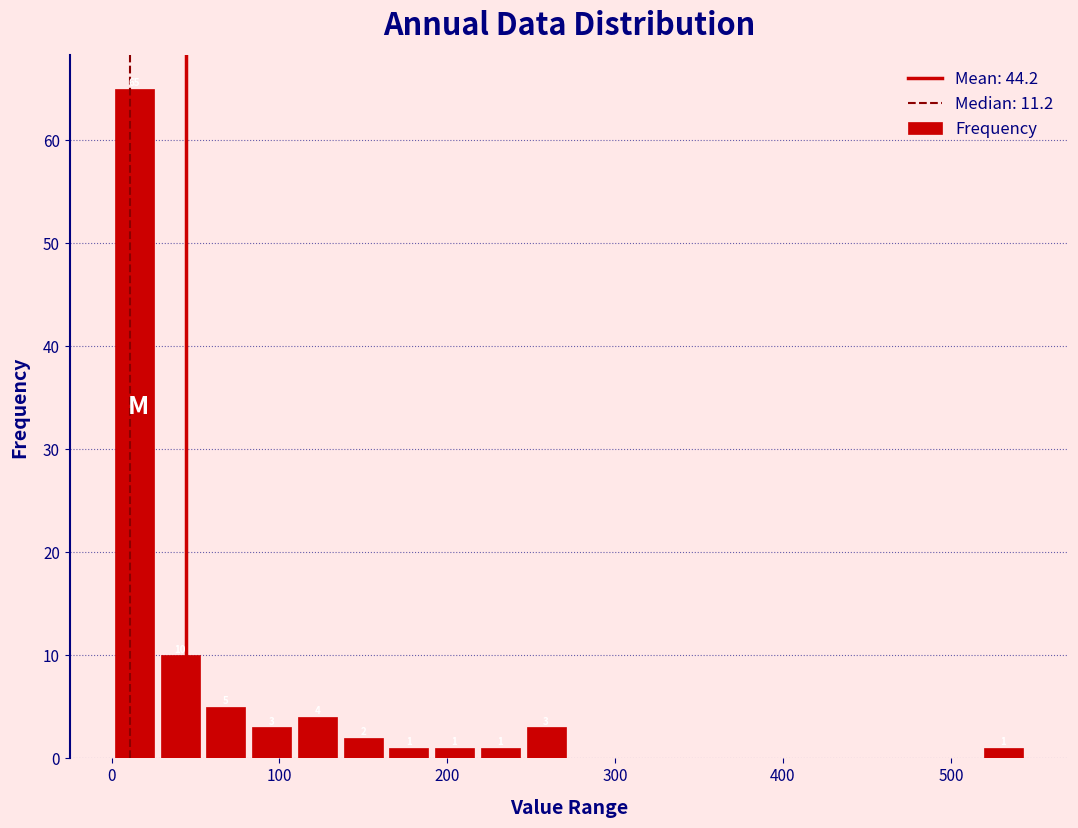

Read against the x-axis, roughly where is the centre of the tallest bar?

10